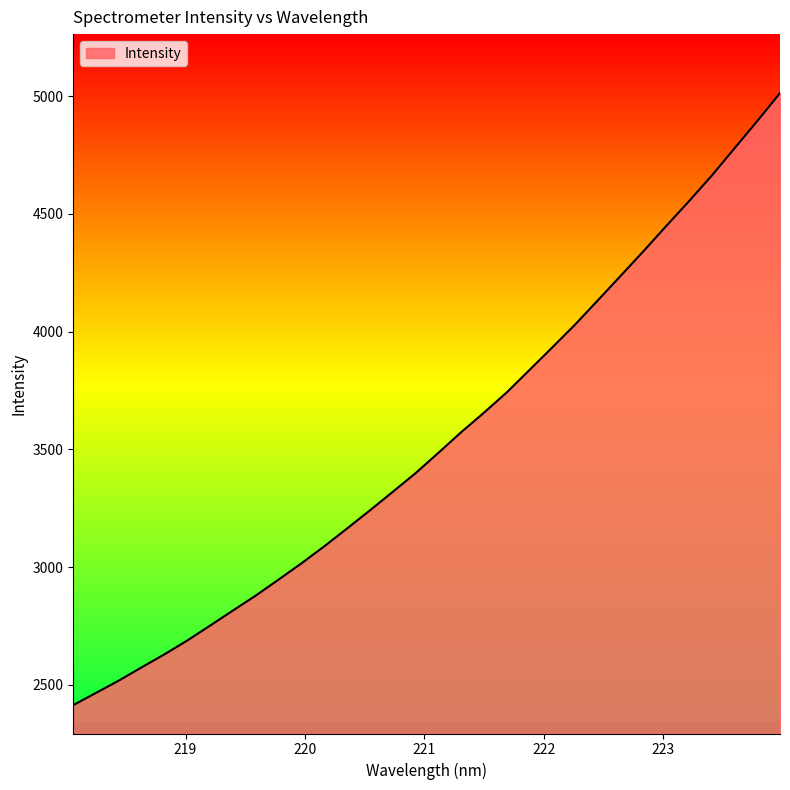

What is the greatest value displayed?

5013.4